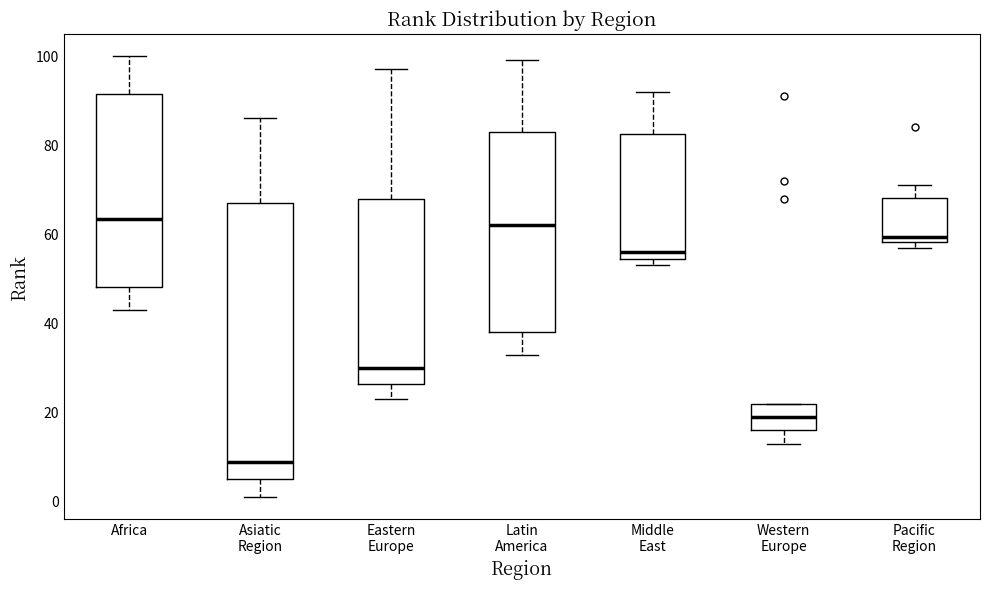

Reading left to right, transcribe this box plot: for each box, give where its median line is, the range the box spans, and where its two whiskers end, as read against the y-axis. The values are not printed on the chart, so give them approximately, as read against the axis.

Africa: median 64, box 48 to 92, whiskers 44 to 100
Asiatic Region: median 10, box 6 to 68, whiskers 2 to 86
Eastern Europe: median 30, box 26 to 68, whiskers 24 to 98
Latin America: median 62, box 38 to 84, whiskers 34 to 100
Middle East: median 56, box 54 to 82, whiskers 54 (just below the box's lower edge) to 92
Western Europe: median 20, box 16 to 22, whiskers 14 to 22
Pacific Region: median 60, box 58 to 68, whiskers 58 (just below the box's lower edge) to 72